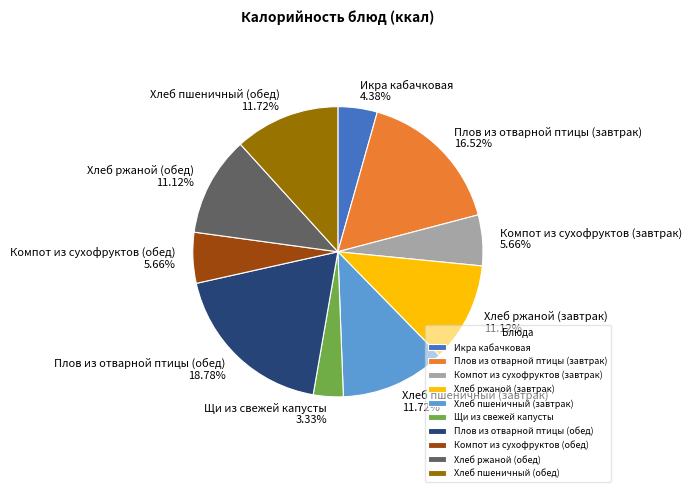

Is it true that Хлеб ржаной (завтрак) is 11% of the pie?

True